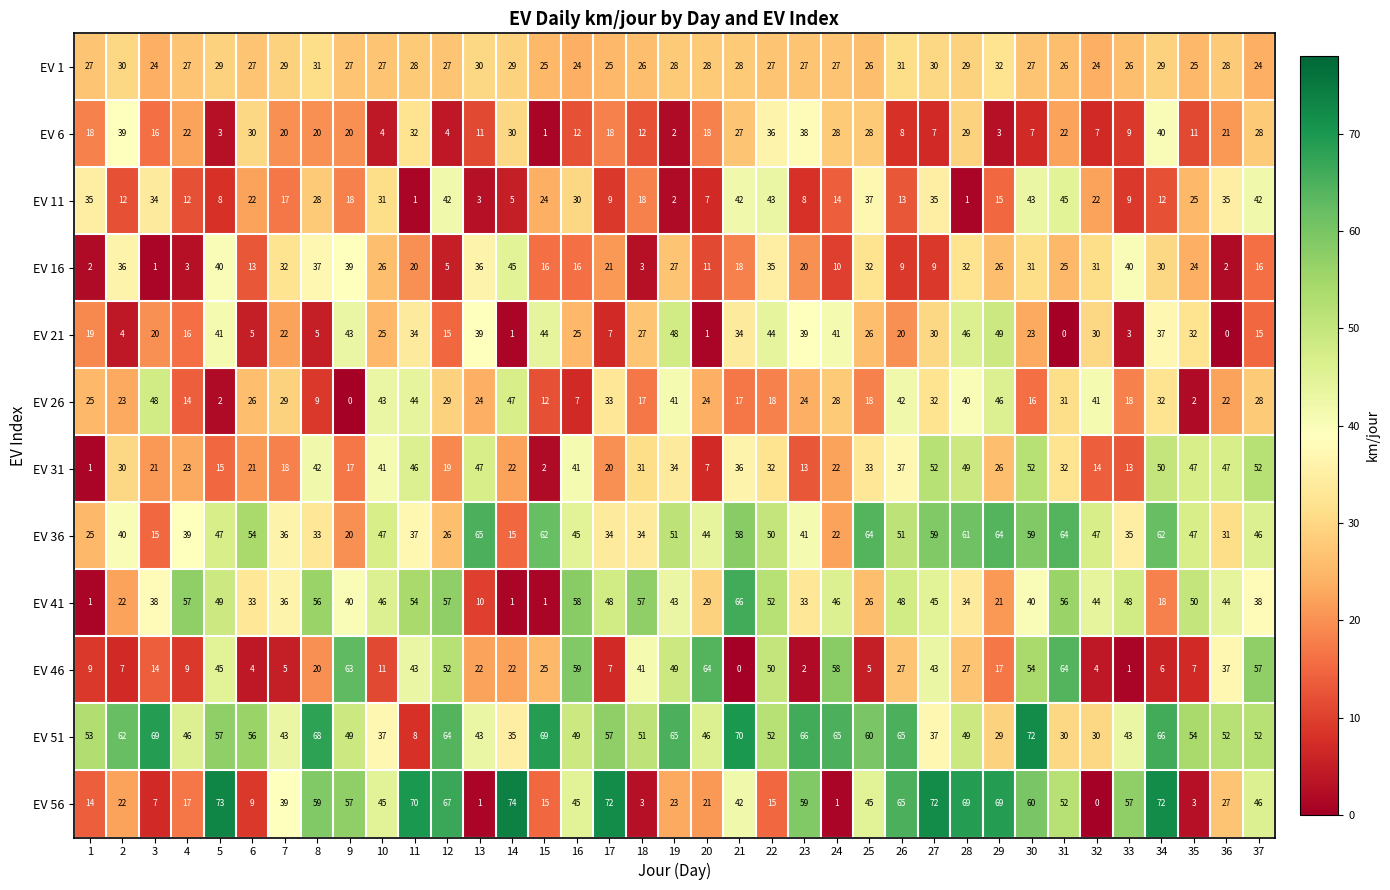

What is the average value of the EV 11 series?

22